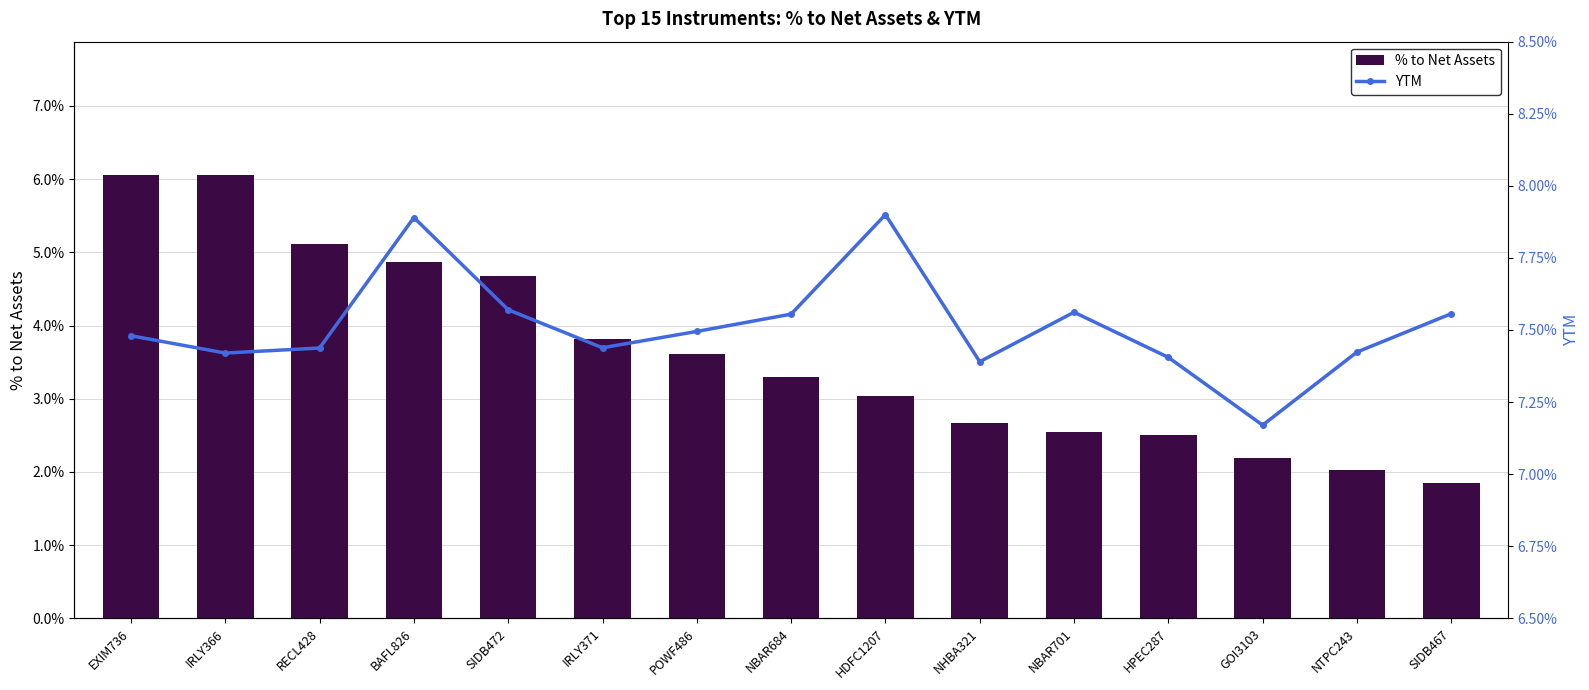

How many groups of bars are there?

15